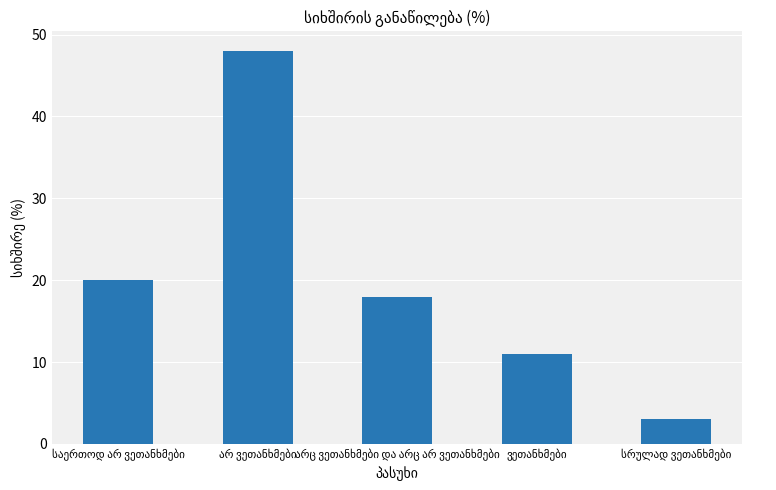

What is the smallest value displayed?

3